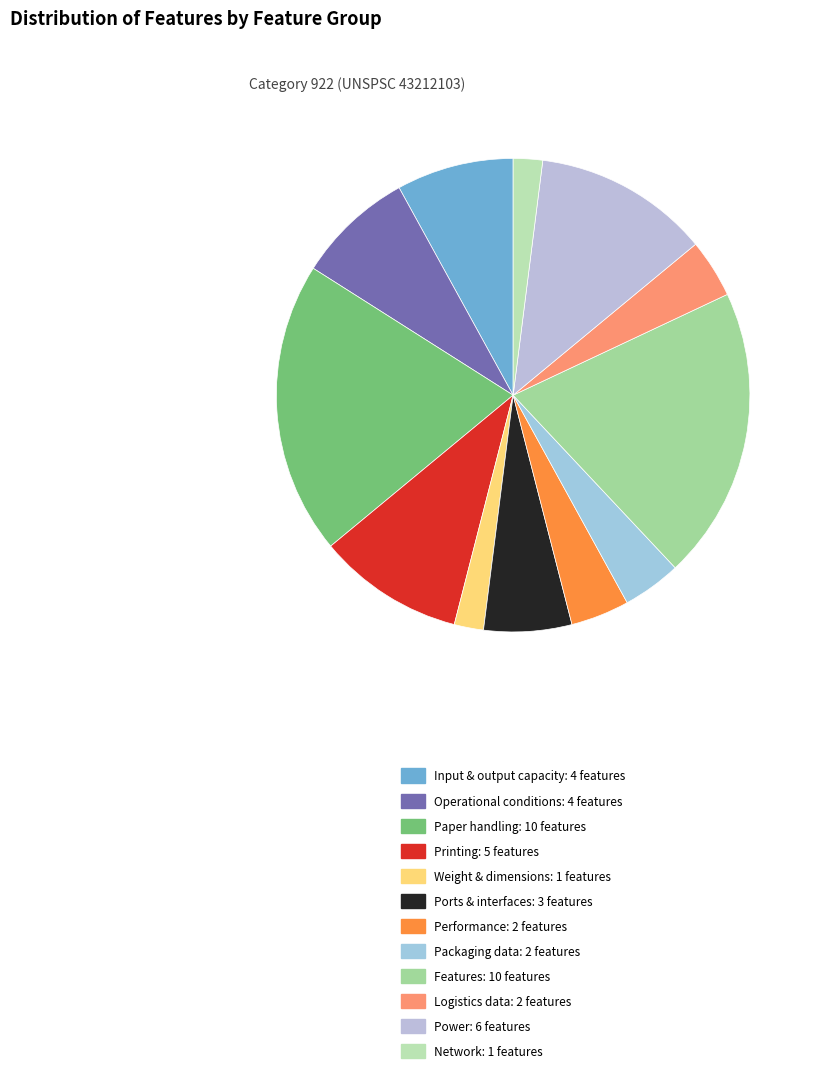

What percentage is the Packaging data slice, to the nearest percent?

4%